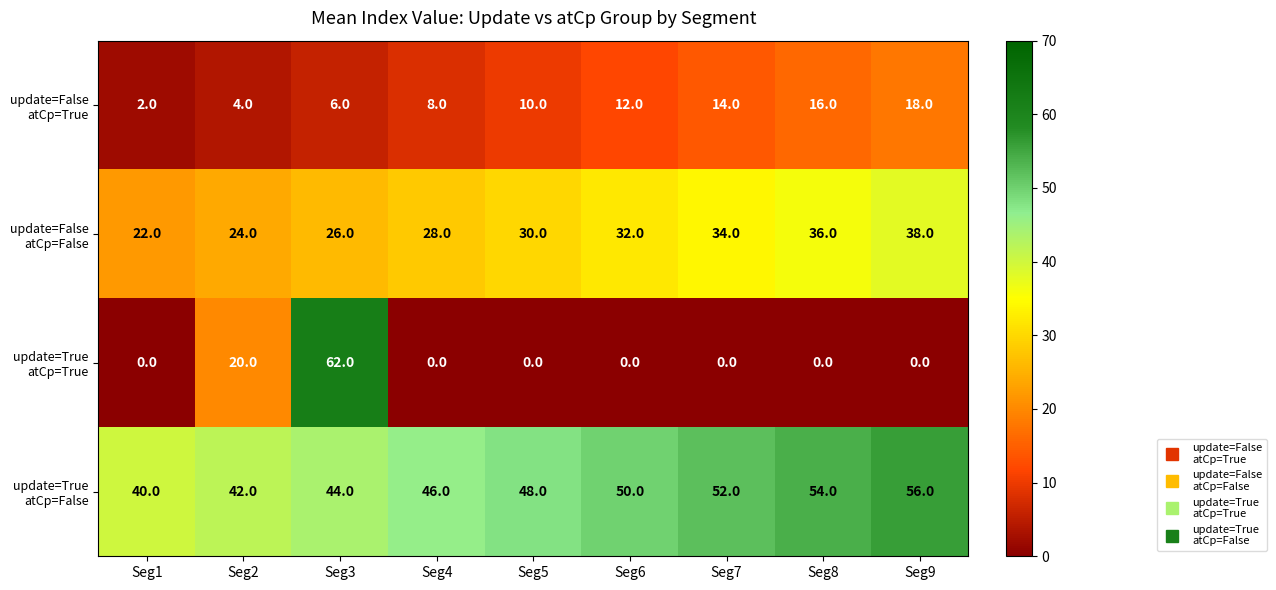

How many data points does each series have?

9